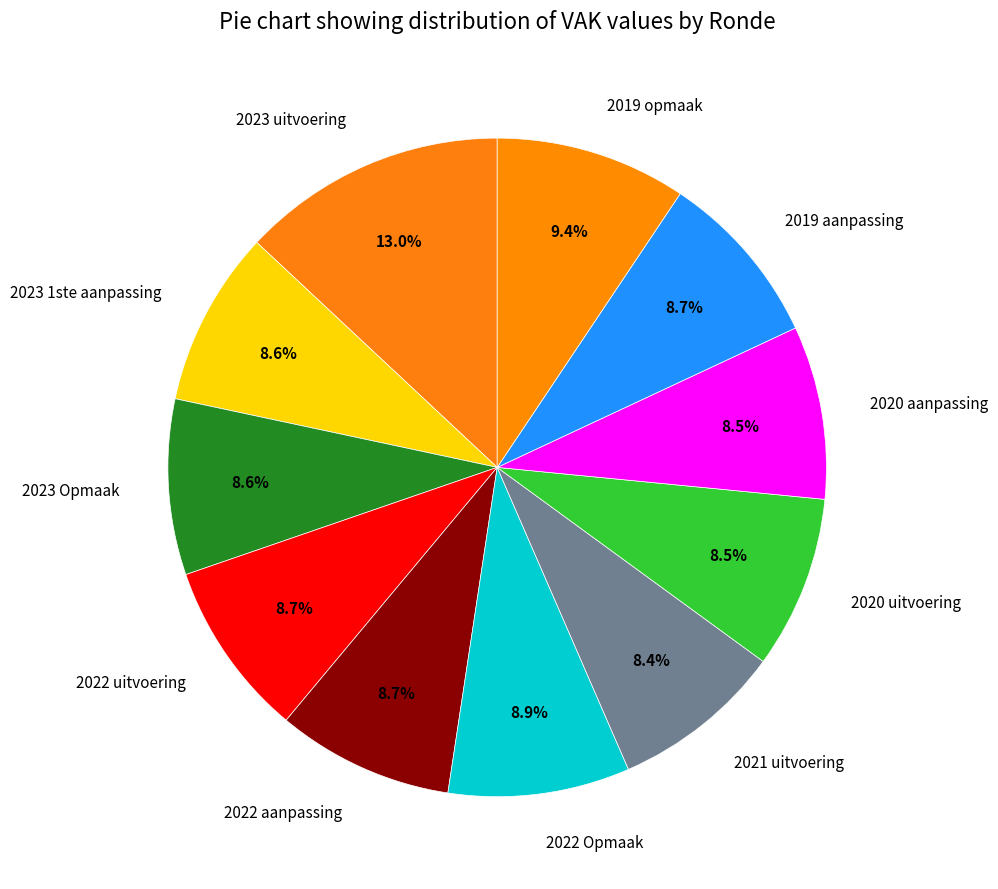

Which slice is the largest?

2023 uitvoering